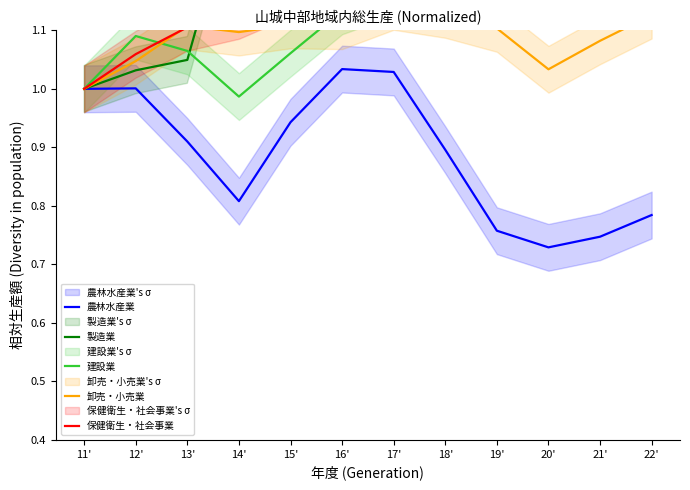

What is the value of the 建設業 point at the 10th from the left?

1.3